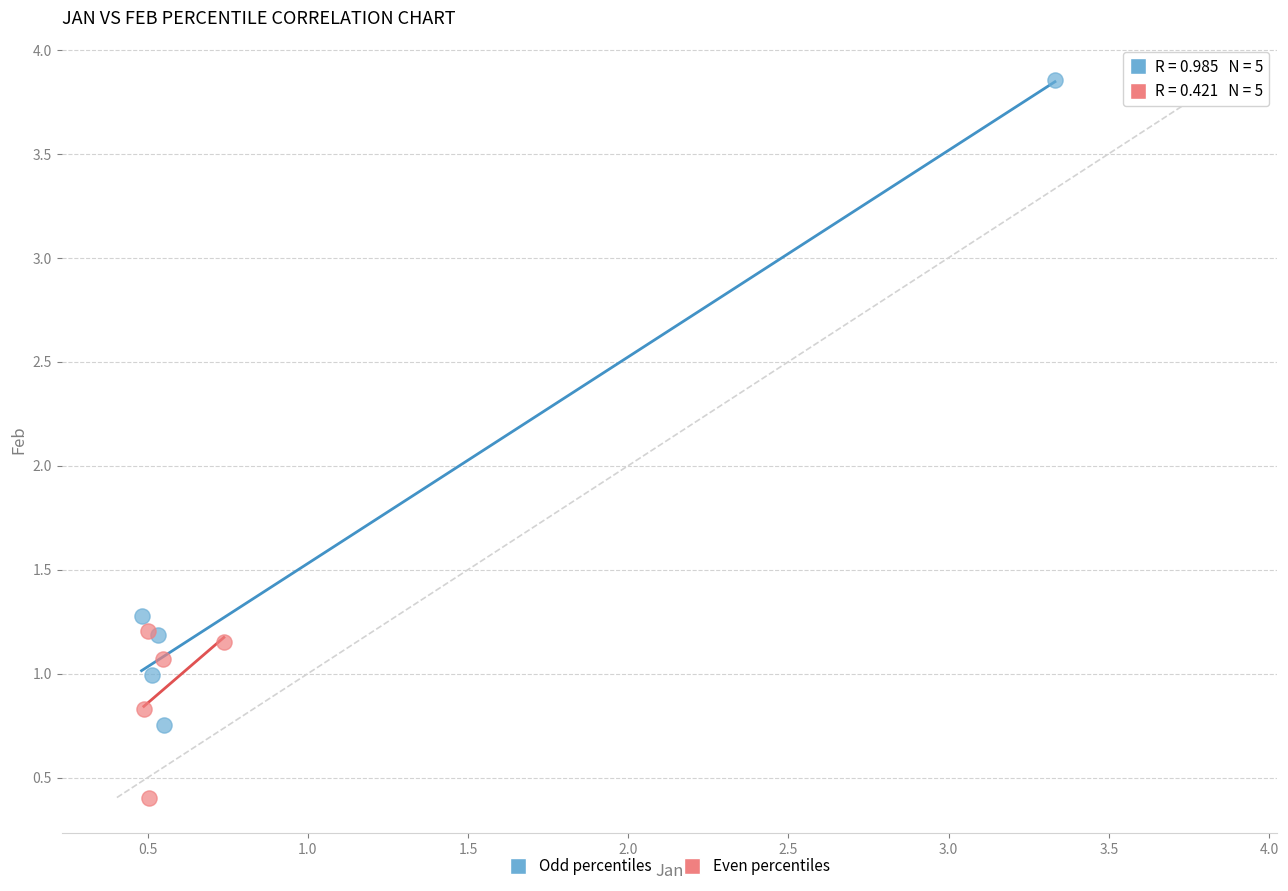

Which series reaches the maximum Y coordinate?

Odd percentiles